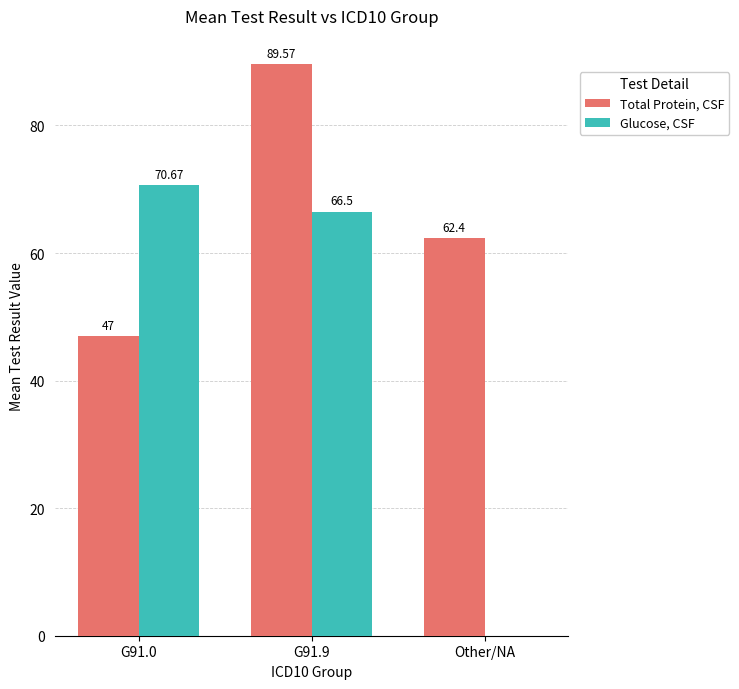

Is the value of Glucose, CSF at G91.0 greater than the value of Total Protein, CSF at Other/NA?

Yes